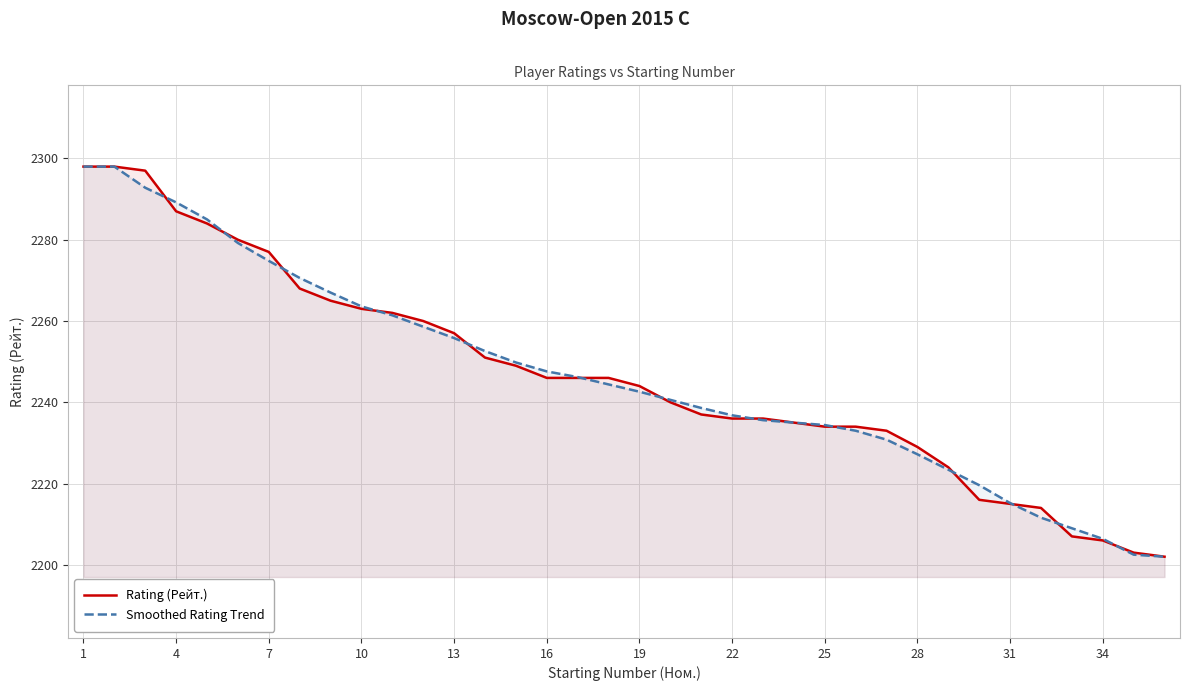

How many lines are shown in the chart?

2